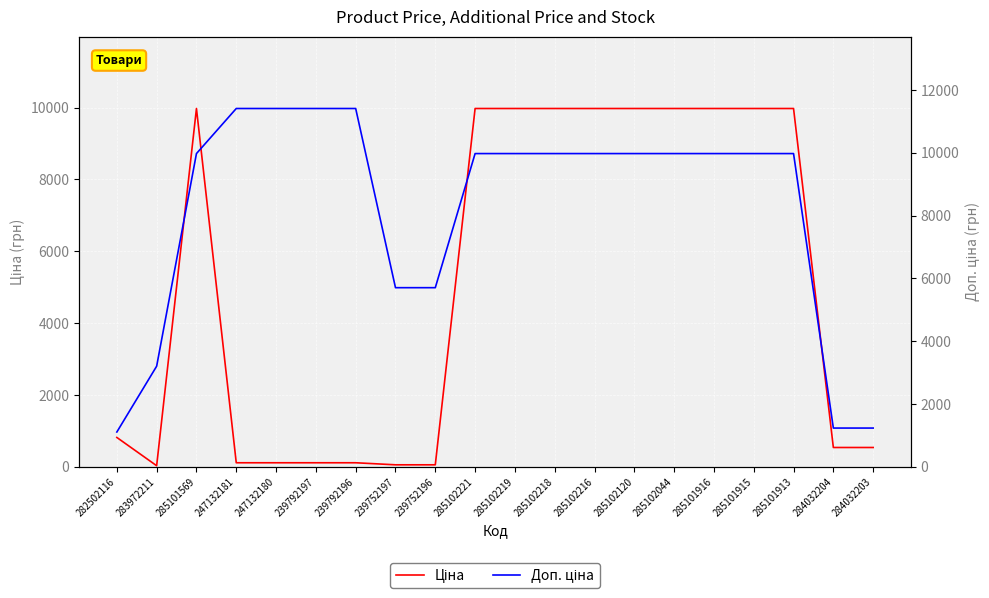

Is it true that Ціна equals 9975.0 at 285101916?

True